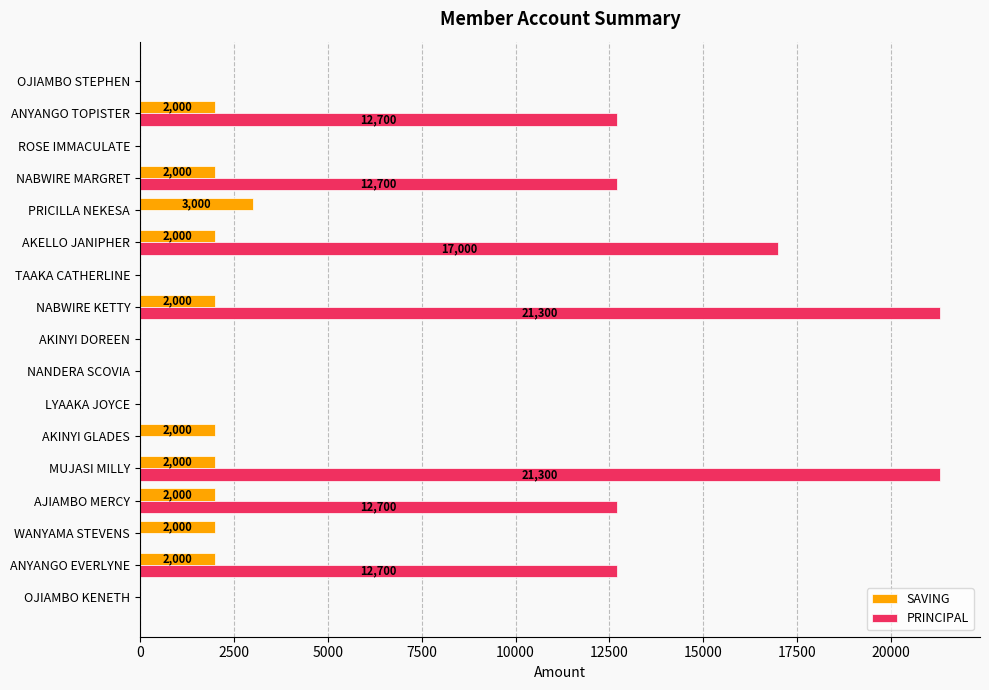

Which series has the largest total across all categories?

PRINCIPAL